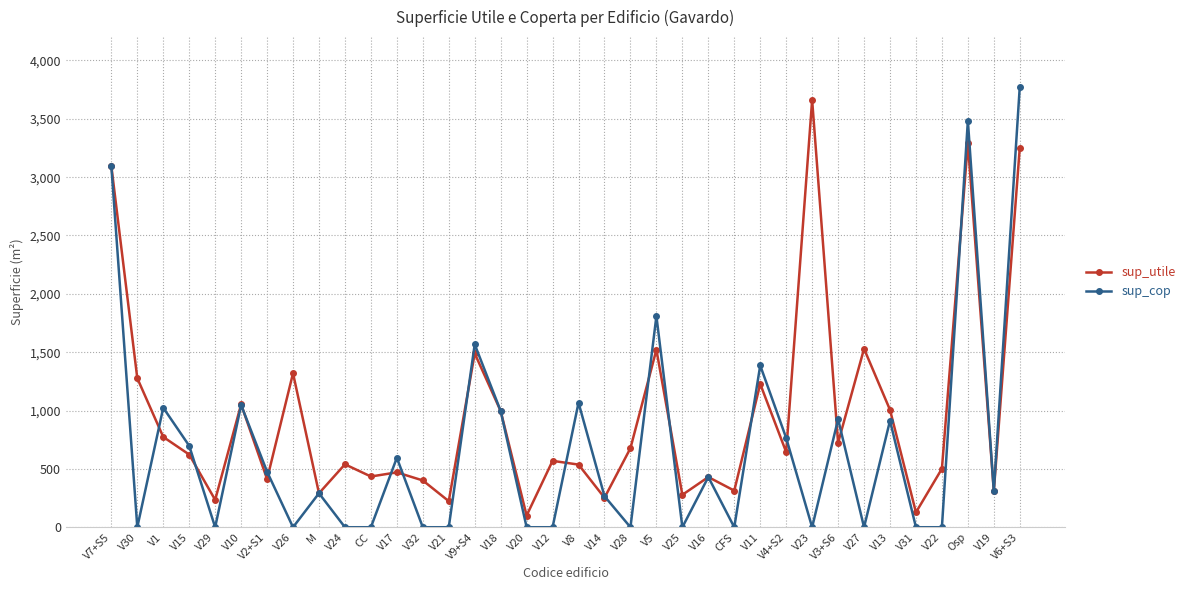

What is the difference between the highest and lowest values at V23?

3661.1